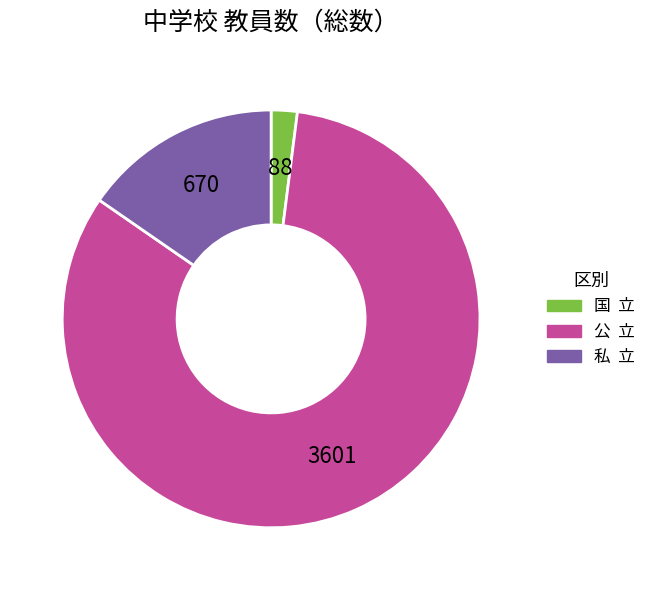

Is there a majority slice in this chart?

Yes